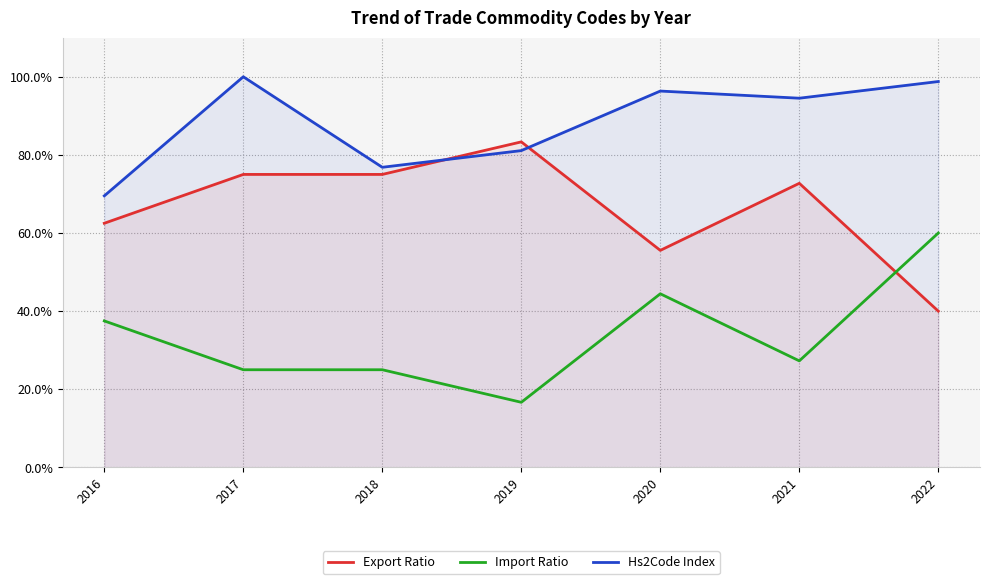

The Export Ratio series shows 26.2 at 2021. True or false?

False